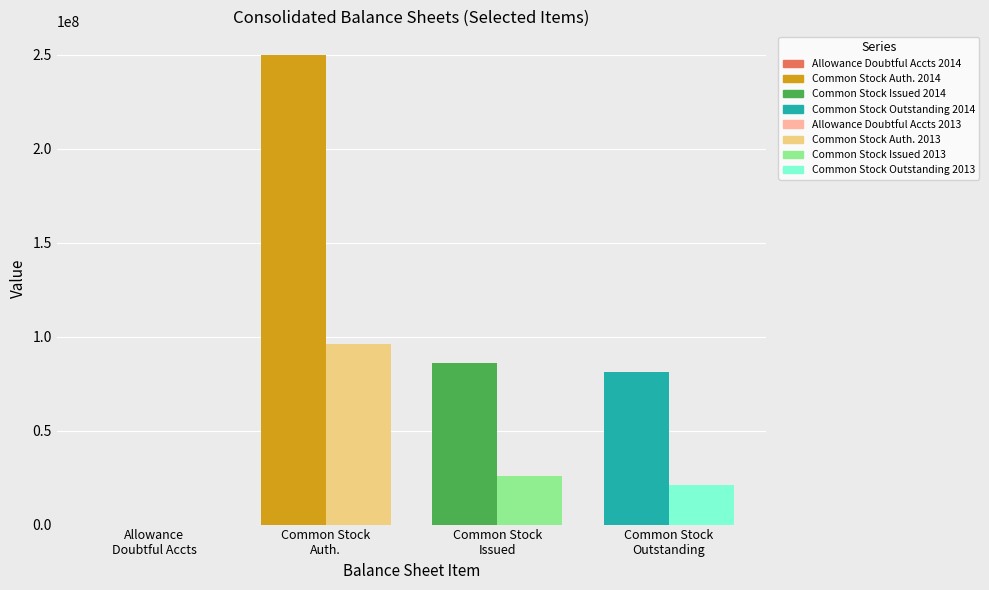

Rank the series at Common stock, shares outstanding from lowest to highest value.

Dec. 31, 2013, Dec. 31, 2014